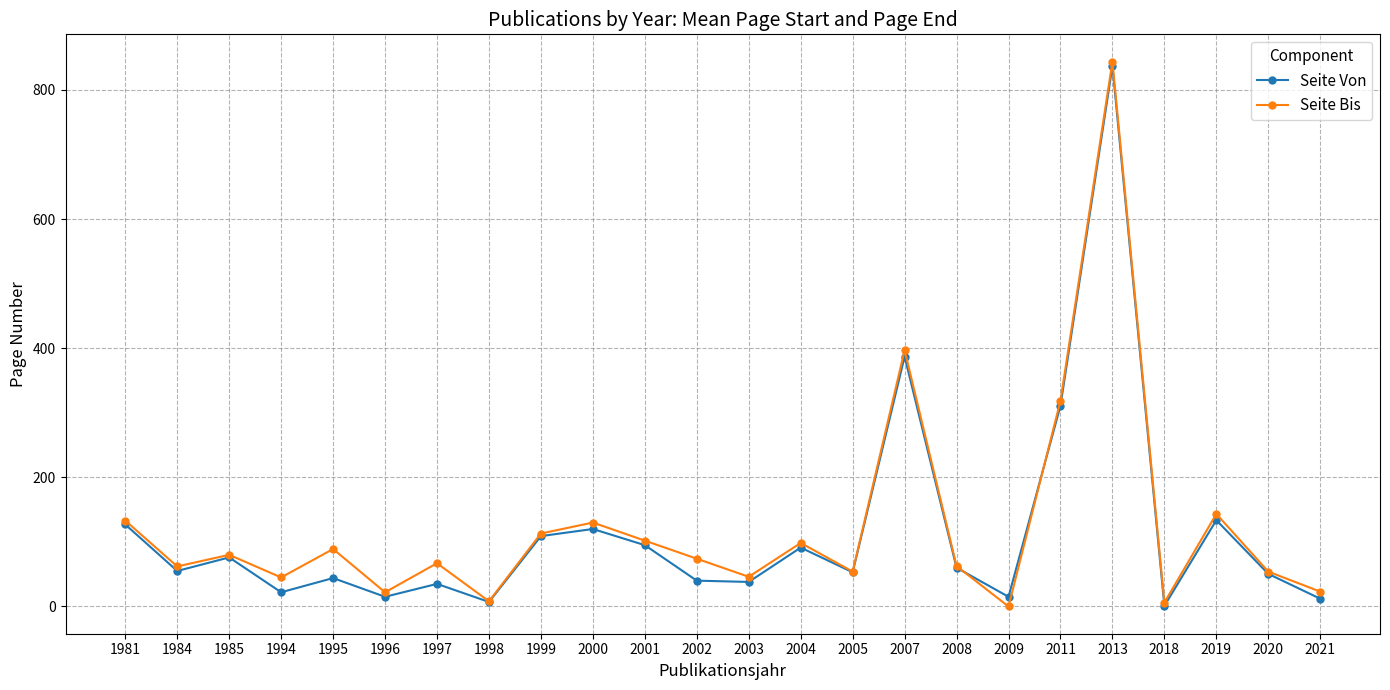

True or false: Seite Bis has a value of 60.5 at 2019.

False